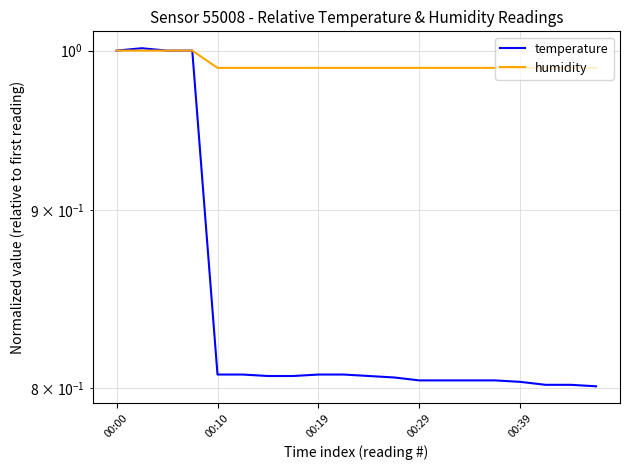

True or false: humidity and temperature intersect in this chart.

False